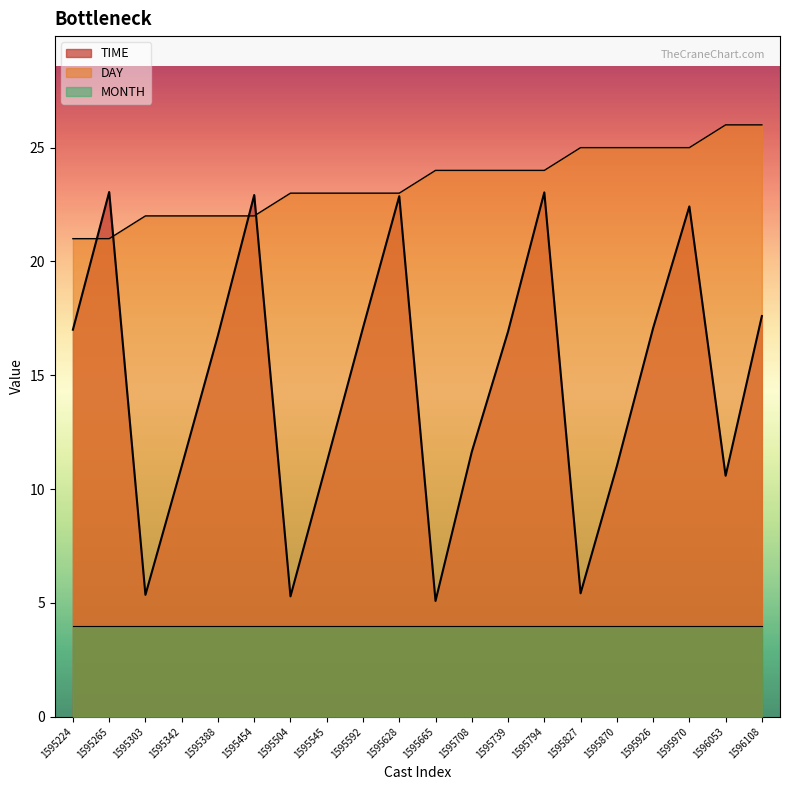

Between 1595739 and 1595504, which is larger?

1595739